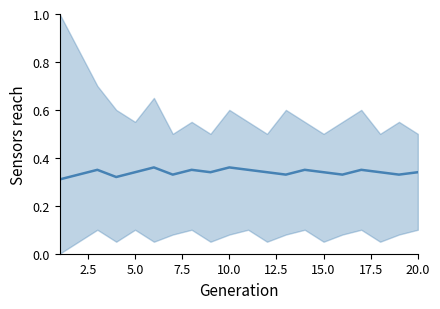

The chart shows a value of 0.5 at 0.0. True or false?

False